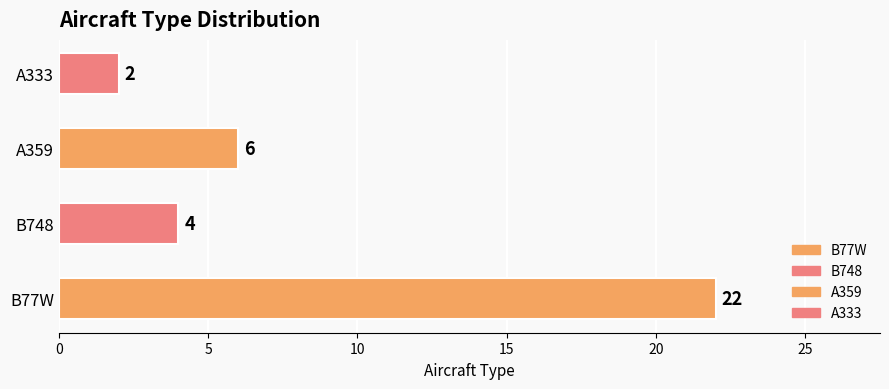

True or false: the data shows 1 at A333.

False